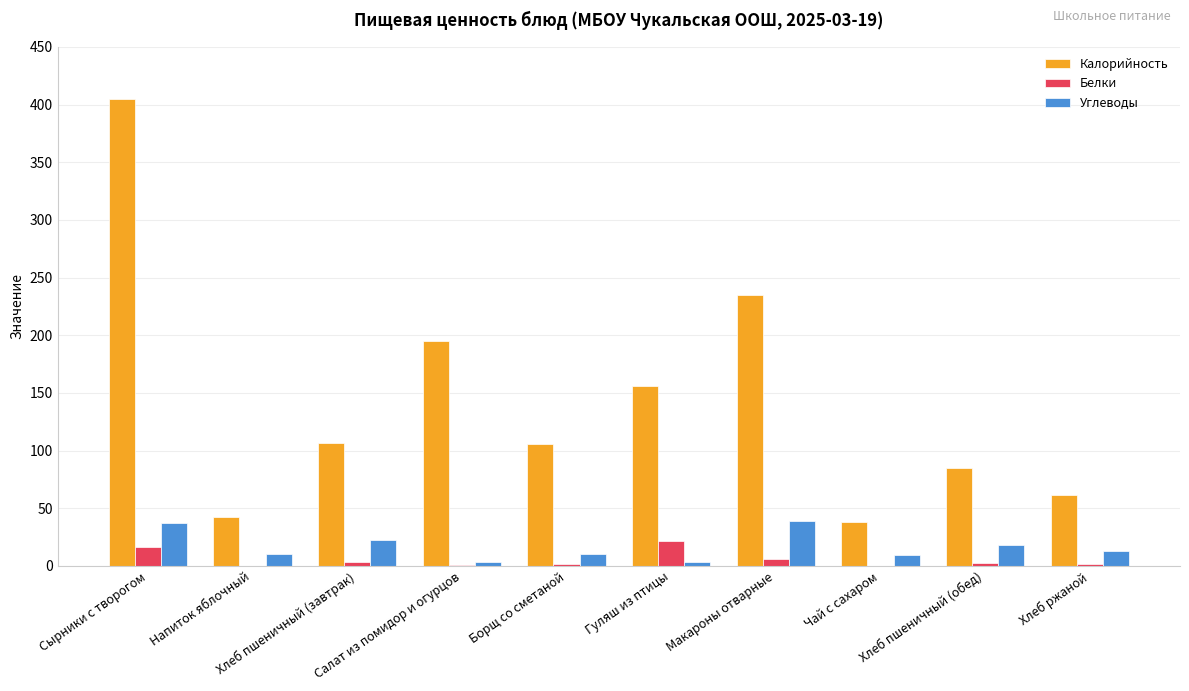

Count the number of data series in this chart.

3